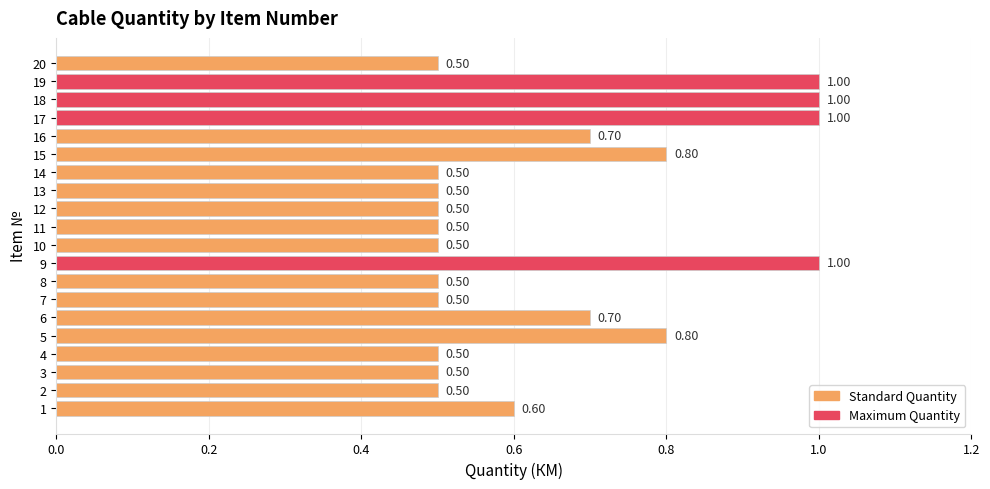

True or false: the data shows 0.2 at 18.

False